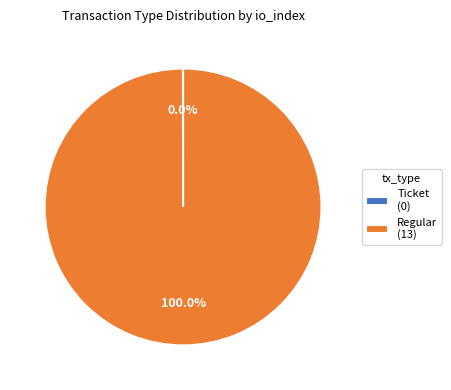

Does any single category account for the majority?

Yes